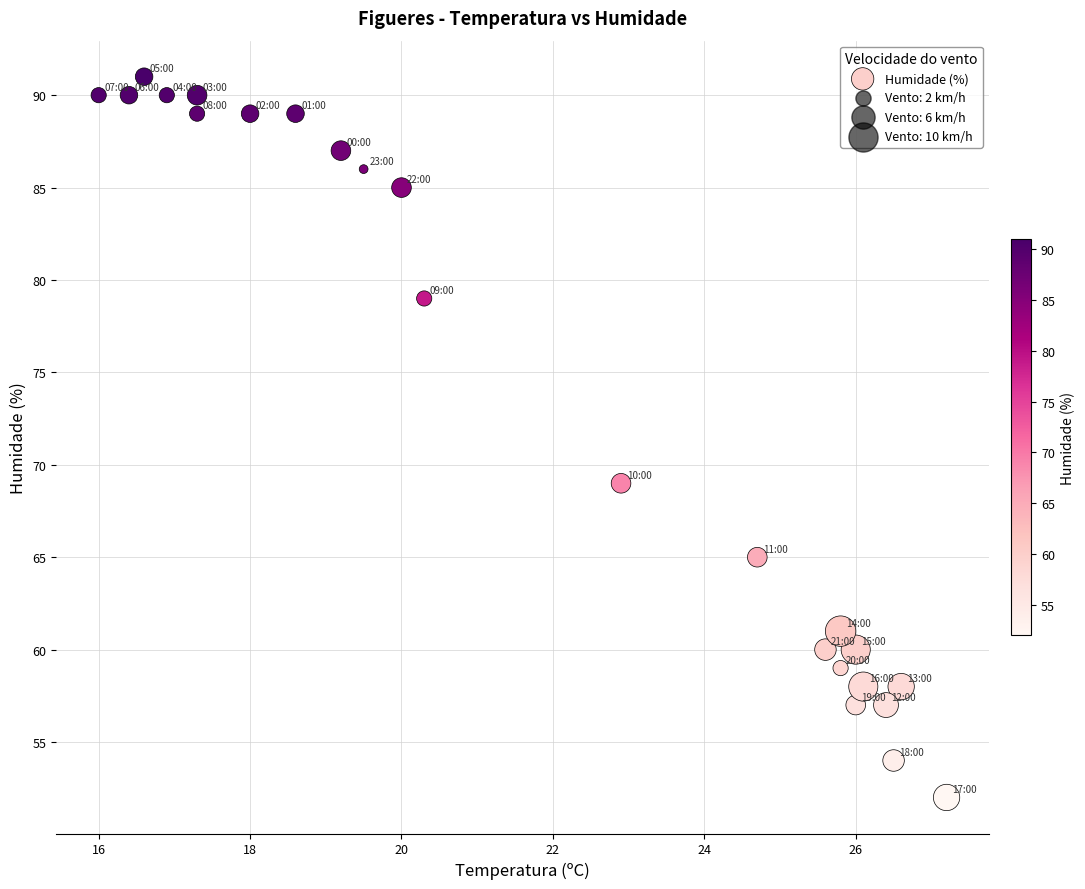

What Y value in the scatter plot is closest to 71?

69